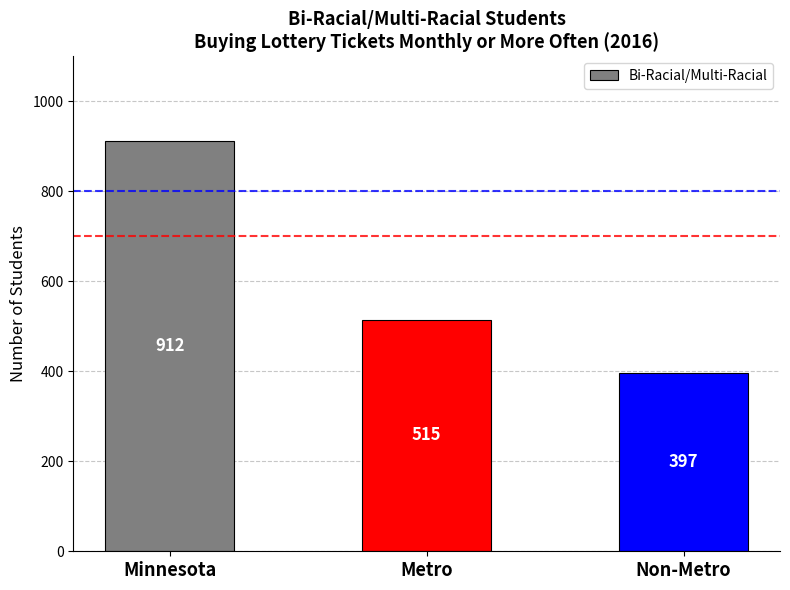

Reading left to right, what are all the values shown in this chart?

Minnesota=912	Metro=515	Non-Metro=397